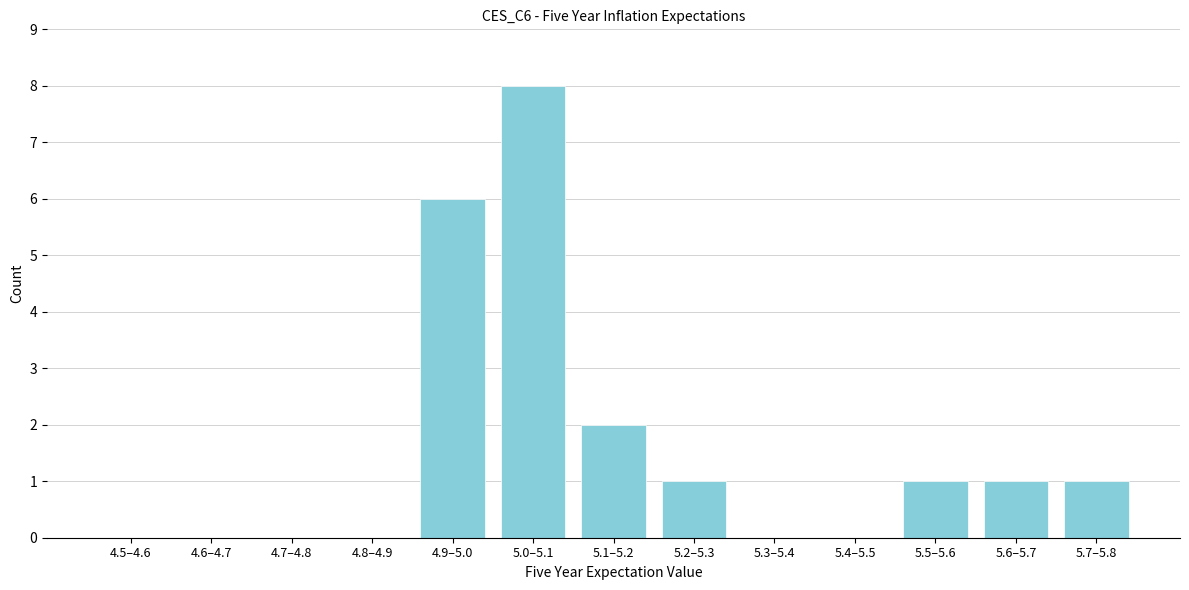

Reading right to left, what are all the values shown in this chart?

5.7–5.8=1	5.6–5.7=1	5.5–5.6=1	5.4–5.5=0	5.3–5.4=0	5.2–5.3=1	5.1–5.2=2	5.0–5.1=8	4.9–5.0=6	4.8–4.9=0	4.7–4.8=0	4.6–4.7=0	4.5–4.6=0